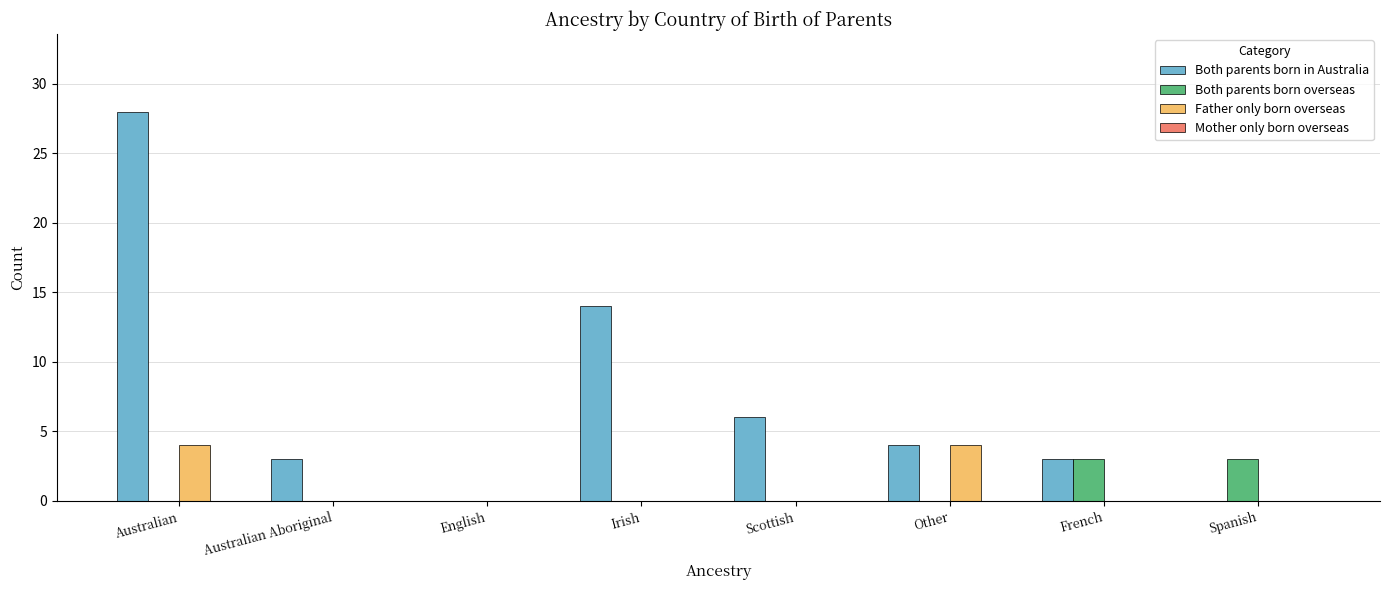

Reading left to right, transcribe all the data shown in this chart.

Both parents born in Australia: Australian=28	Australian Aboriginal=3	English=0	Irish=14	Scottish=6	Other=4	French=3	Spanish=0
Both parents born overseas: Australian=0	Australian Aboriginal=0	English=0	Irish=0	Scottish=0	Other=0	French=3	Spanish=3
Father only born overseas: Australian=4	Australian Aboriginal=0	English=0	Irish=0	Scottish=0	Other=4	French=0	Spanish=0